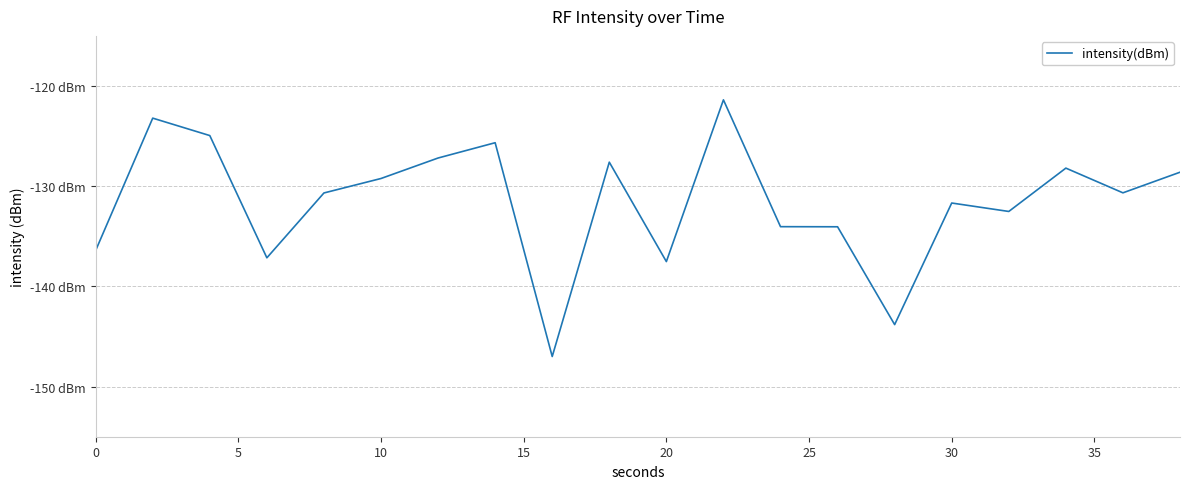

Does the chart display data point markers on the line(s)?

No